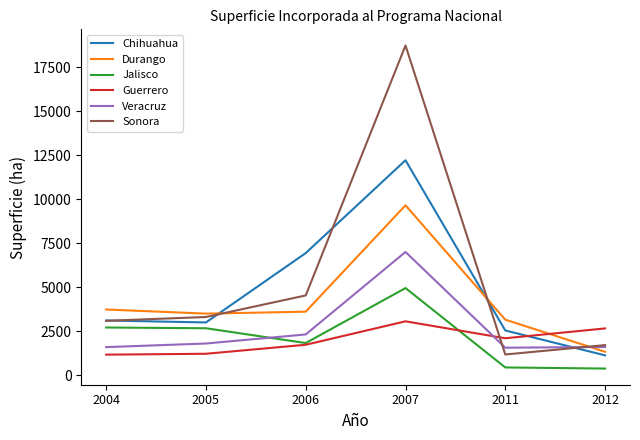

Between 2006 and 2012, which series saw the biggest shift?

Chihuahua